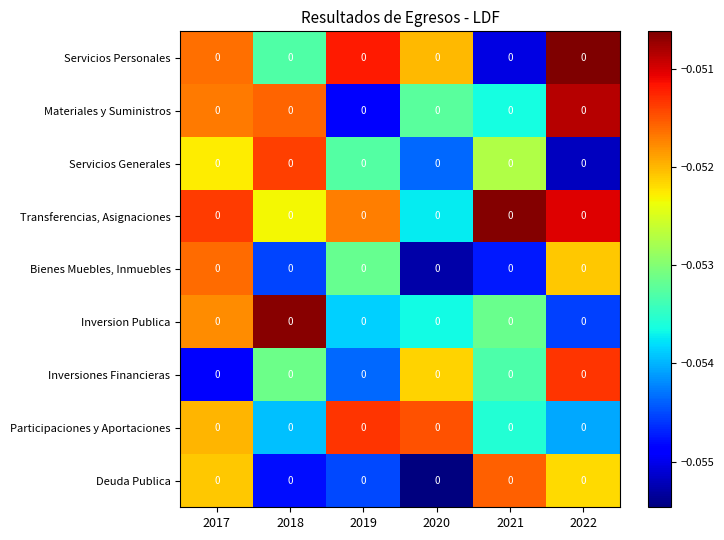

What is the highest value of the Inversiones Financieras series?

-0.1